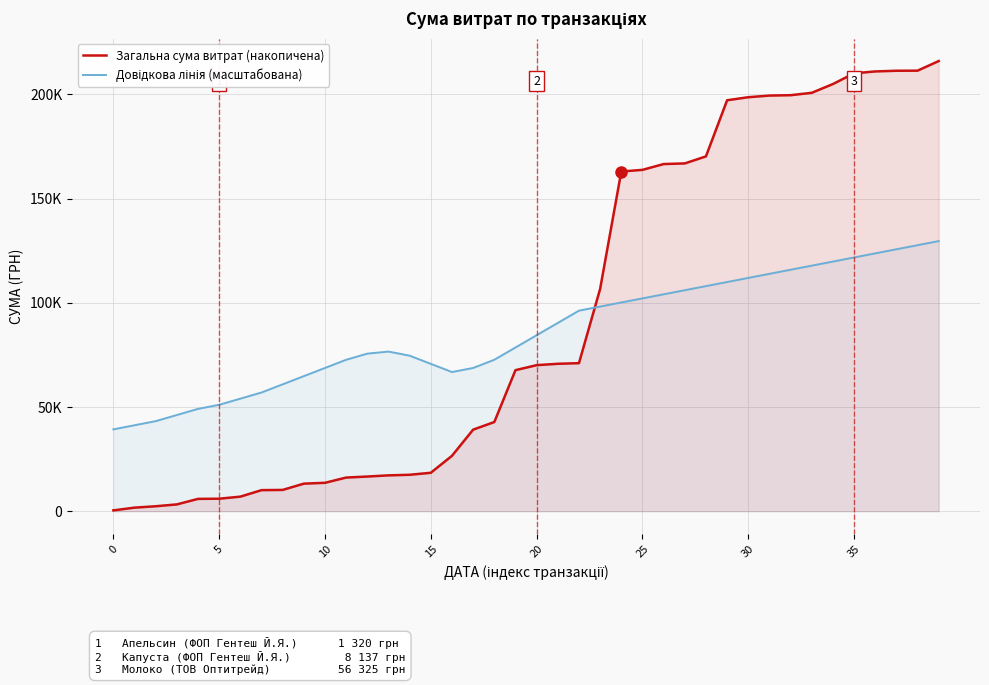

How many lines are shown in the chart?

2